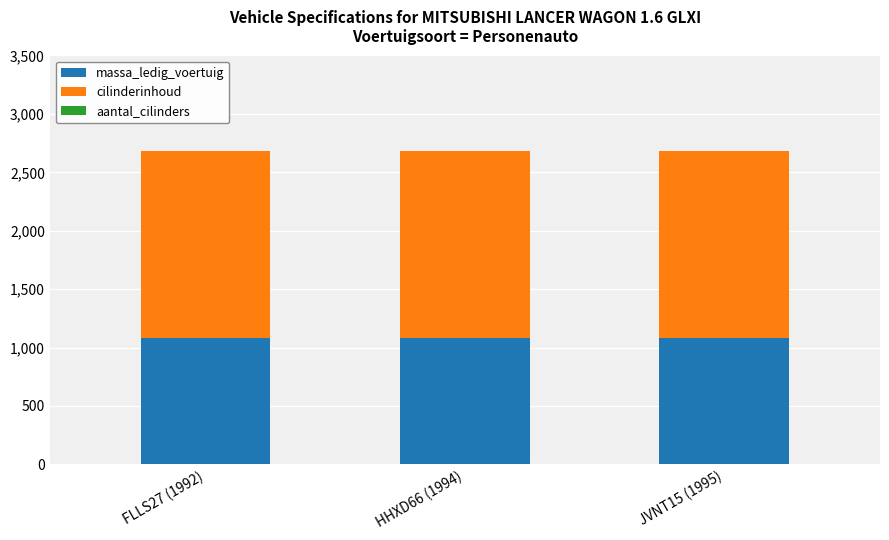

What is the highest value of the massa_ledig_voertuig series?

1085